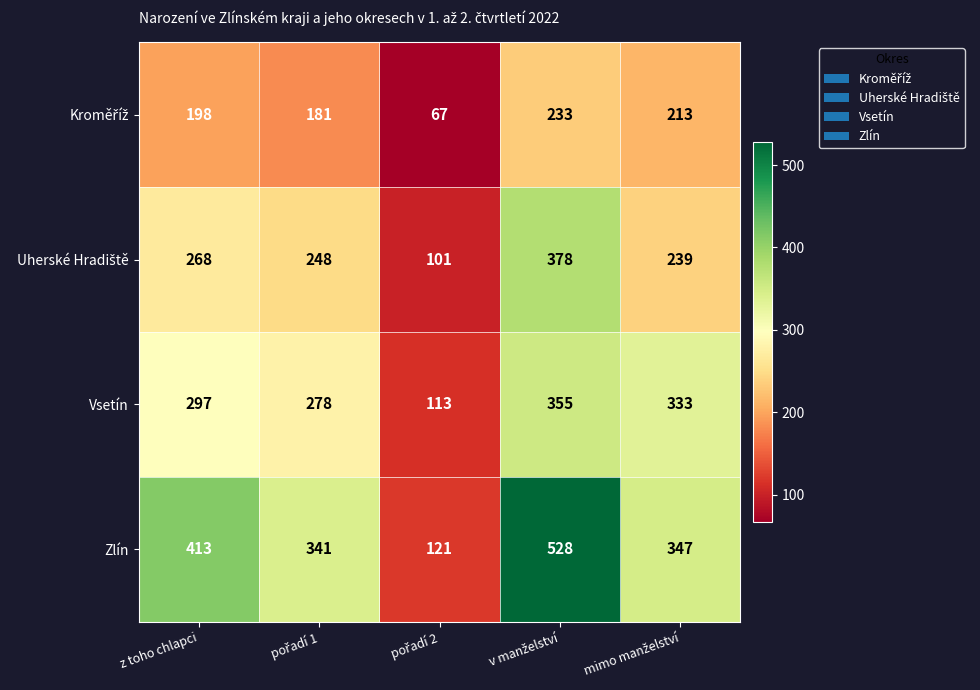

Which series has the largest range (max minus min)?

Zlín